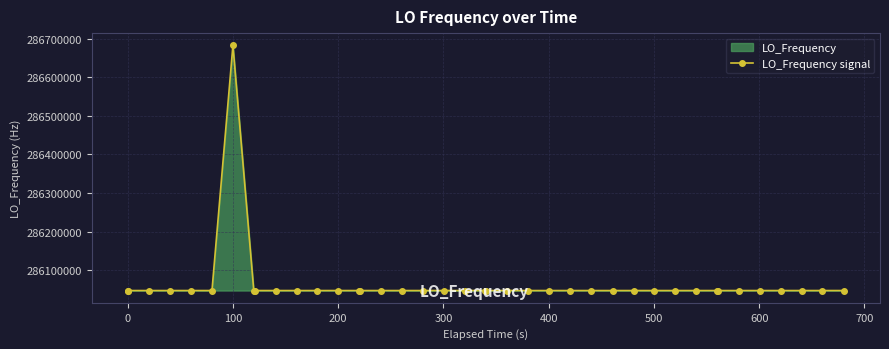

How many data points does each series have?

40